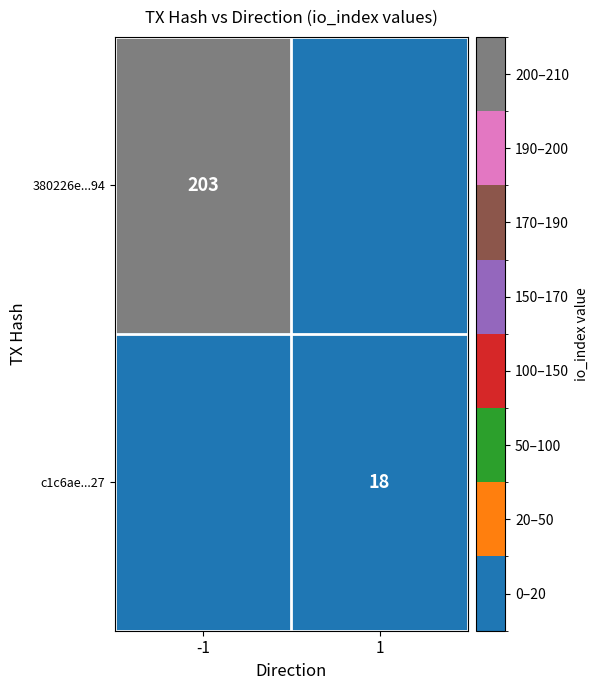

Between 1 and -1, which is larger?

-1